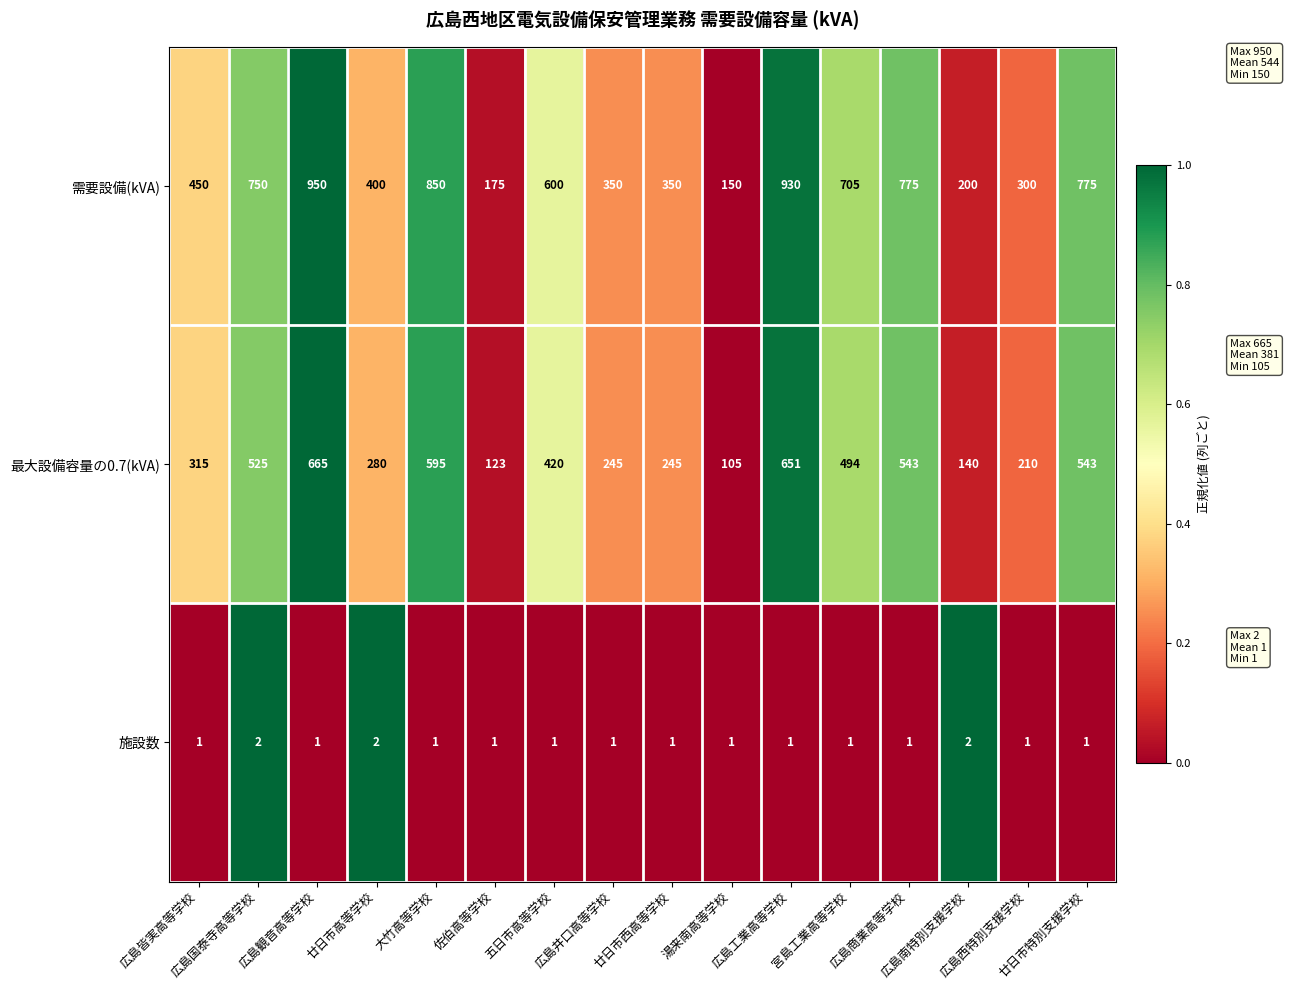

At how many categories does at least one series exceed 305?

12